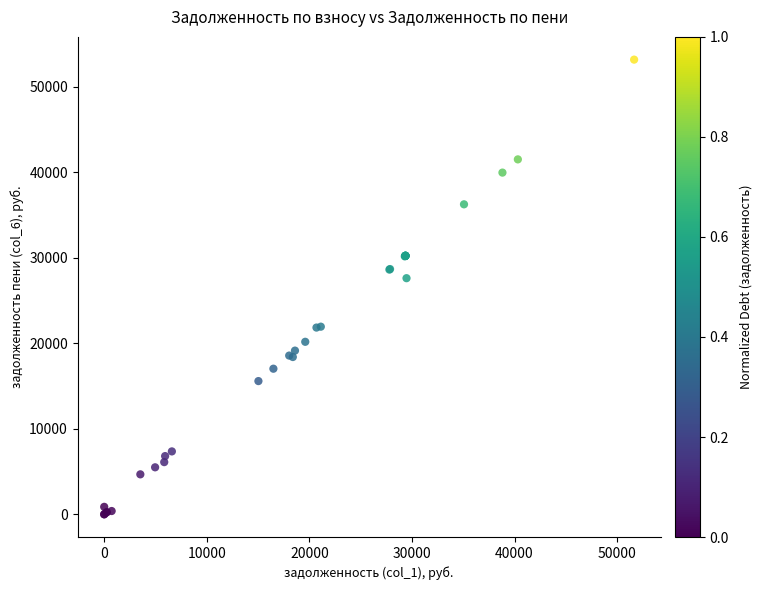

What Y value in the scatter plot is closest to 26596?

27623.1